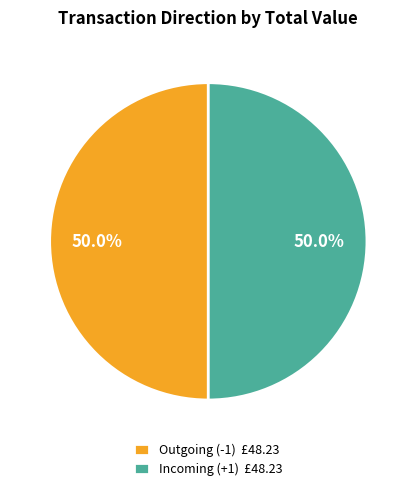

To the nearest percent, what is the average slice percentage?

50%